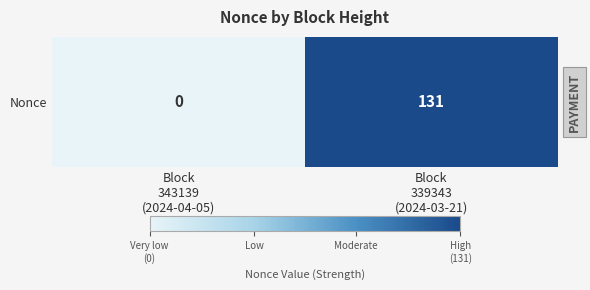

How many series are shown in this chart?

1